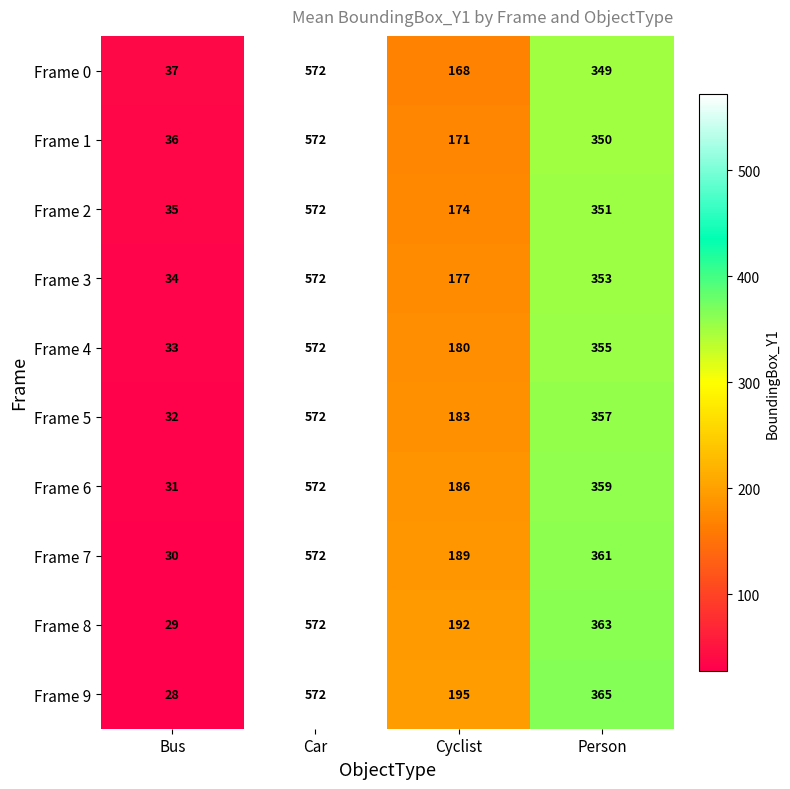

Which category has the lowest value across all series?

Bus